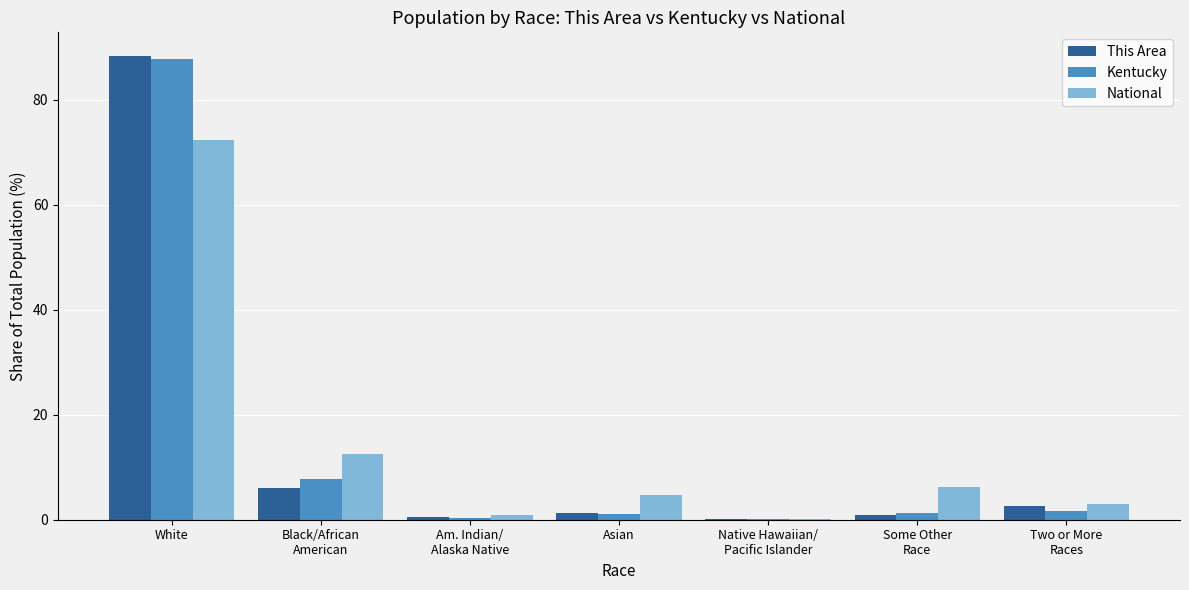

What is the highest value of the Kentucky series?

87.8